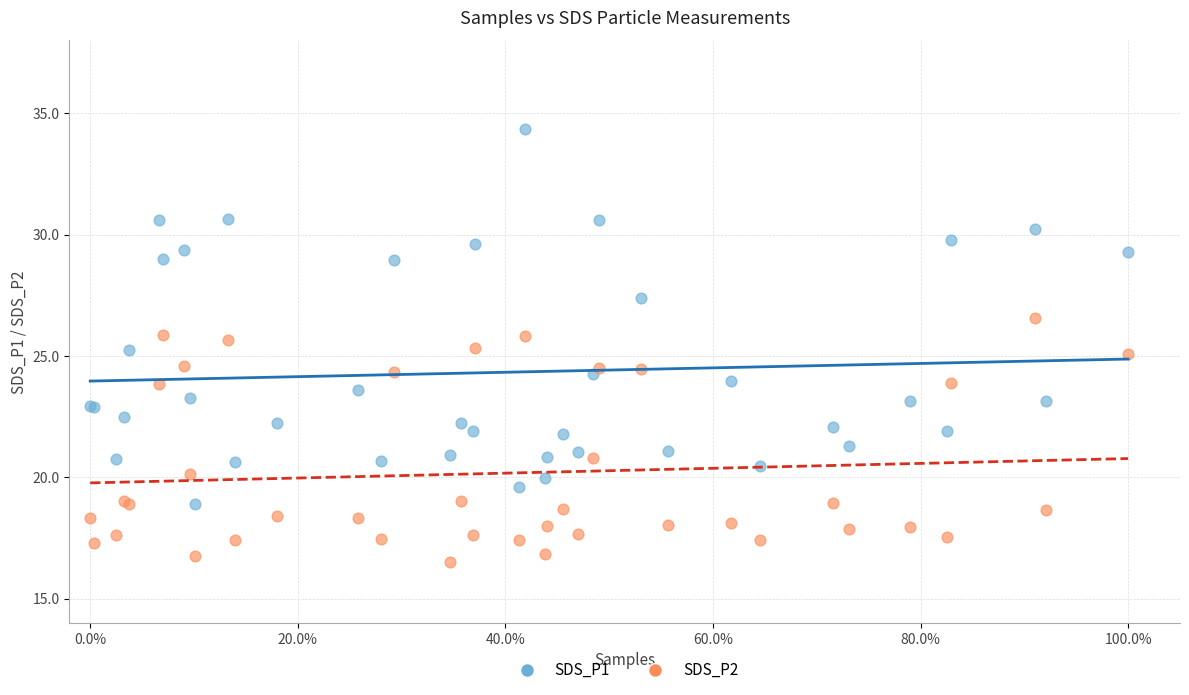

What is the X range (max minus min) for the scatter plot?

1.0